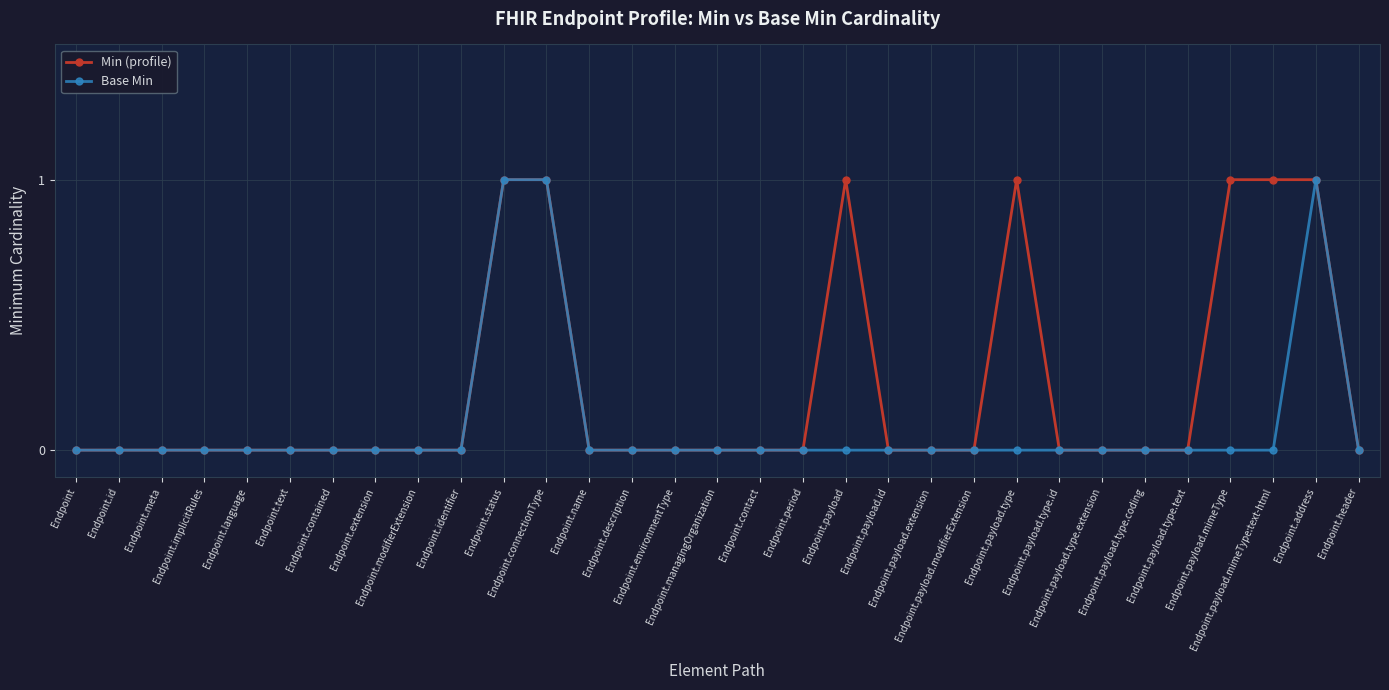

List the series in order of their overall mean, lowest first.

Base Min, Min (profile)